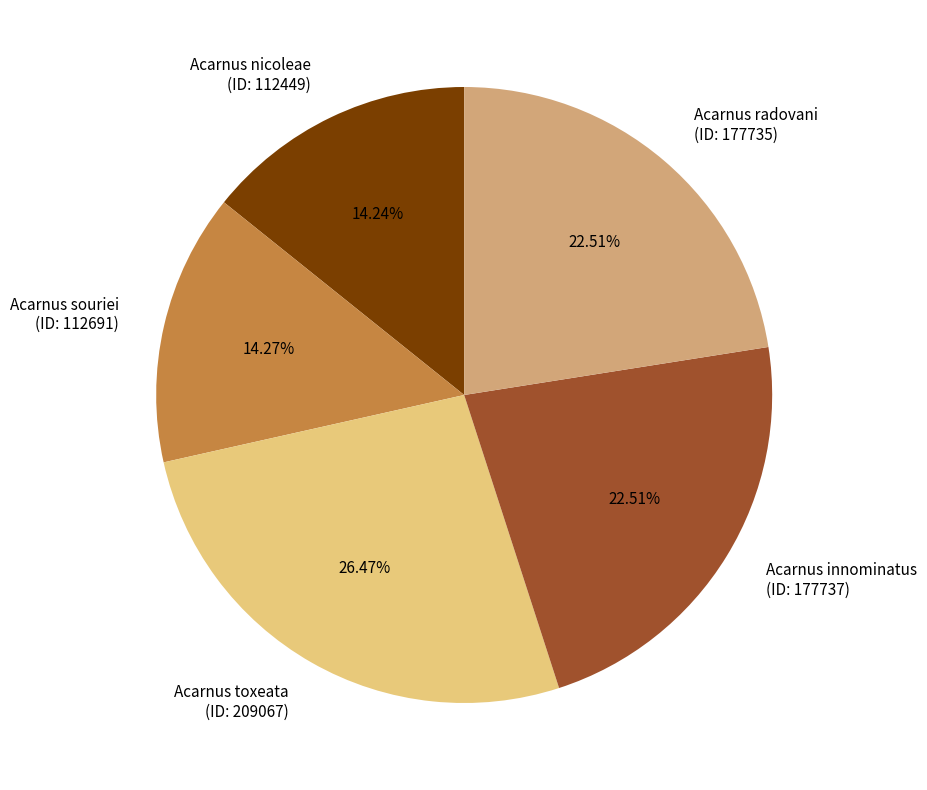

Is there a majority slice in this chart?

No